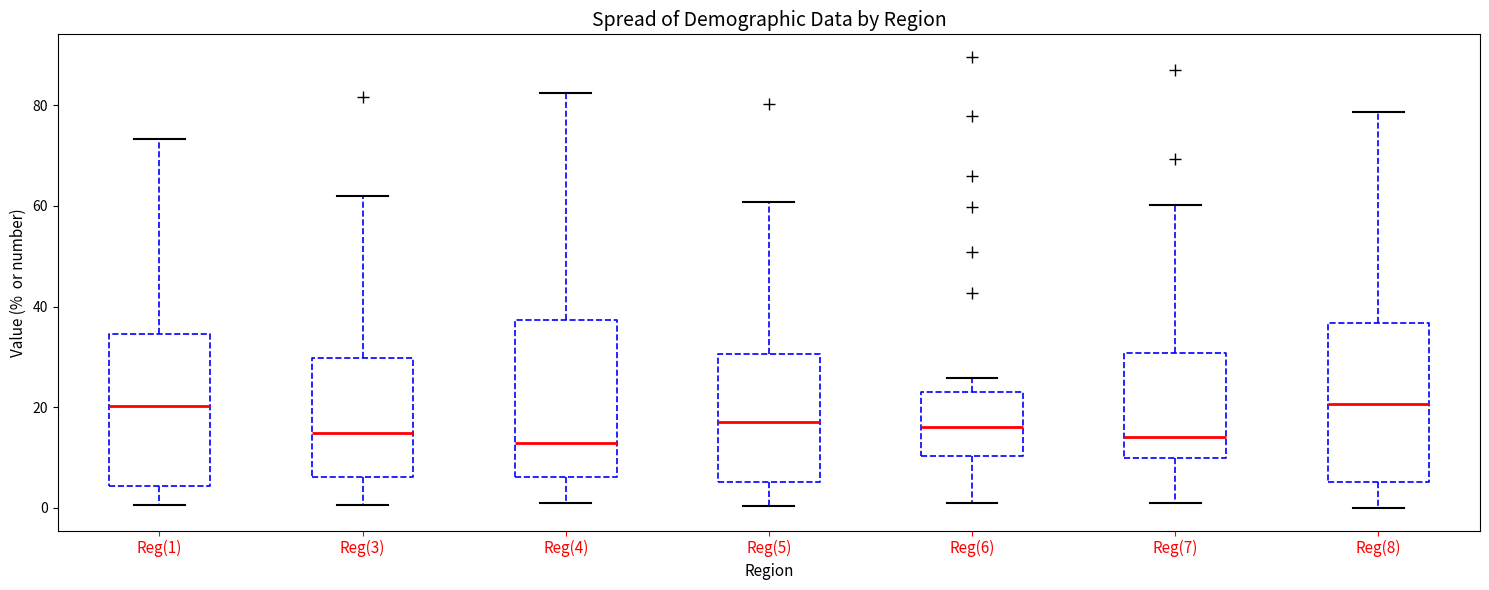

Reading left to right, read every box against the y-axis: the position of its median line, the range the box covers, and the ends of its whiskers. The values are not printed on the chart, so give them approximately, as read against the axis.

Reg(1): median 20, box 4 to 34, whiskers 0 to 74
Reg(3): median 14, box 6 to 30, whiskers 0 to 62
Reg(4): median 12, box 6 to 38, whiskers 0 to 82
Reg(5): median 18, box 6 to 30, whiskers 0 to 60
Reg(6): median 16, box 10 to 24, whiskers 0 to 26
Reg(7): median 14, box 10 to 30, whiskers 0 to 60
Reg(8): median 20, box 6 to 36, whiskers 0 to 78